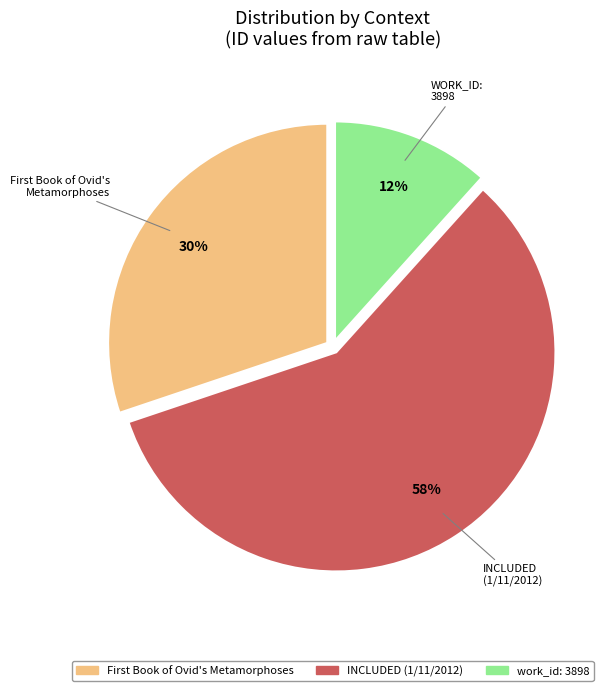

The work_id: 3898 slice represents 4% of the pie. True or false?

False